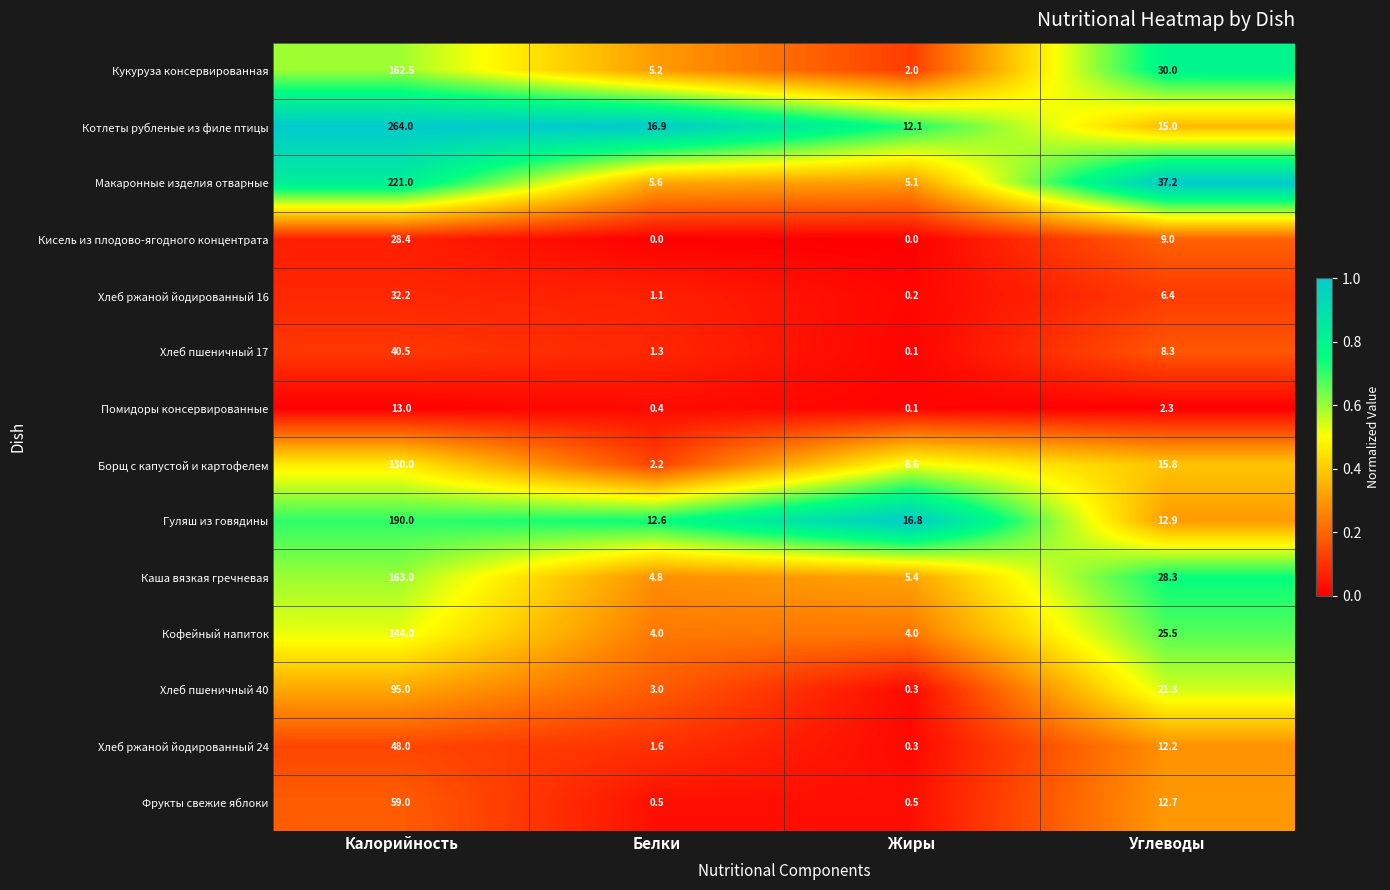

Is it true that Хлеб ржаной йодированный 24 equals 2.4 at Белки?

False